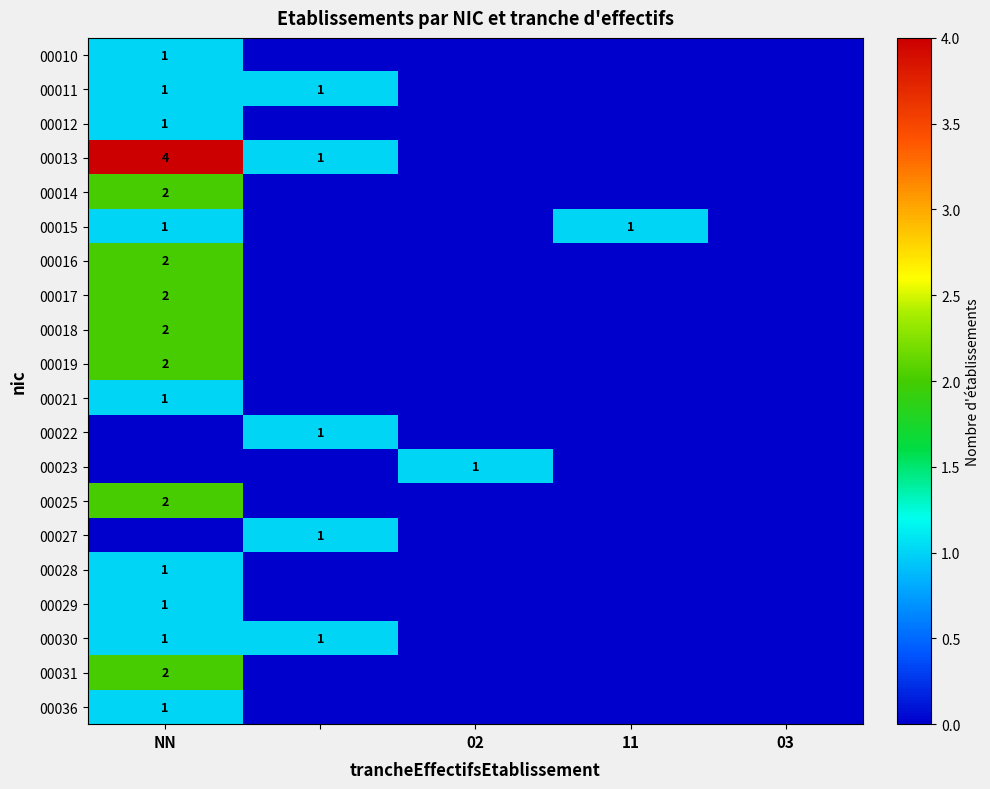

What is the total value across all series at 02?

1